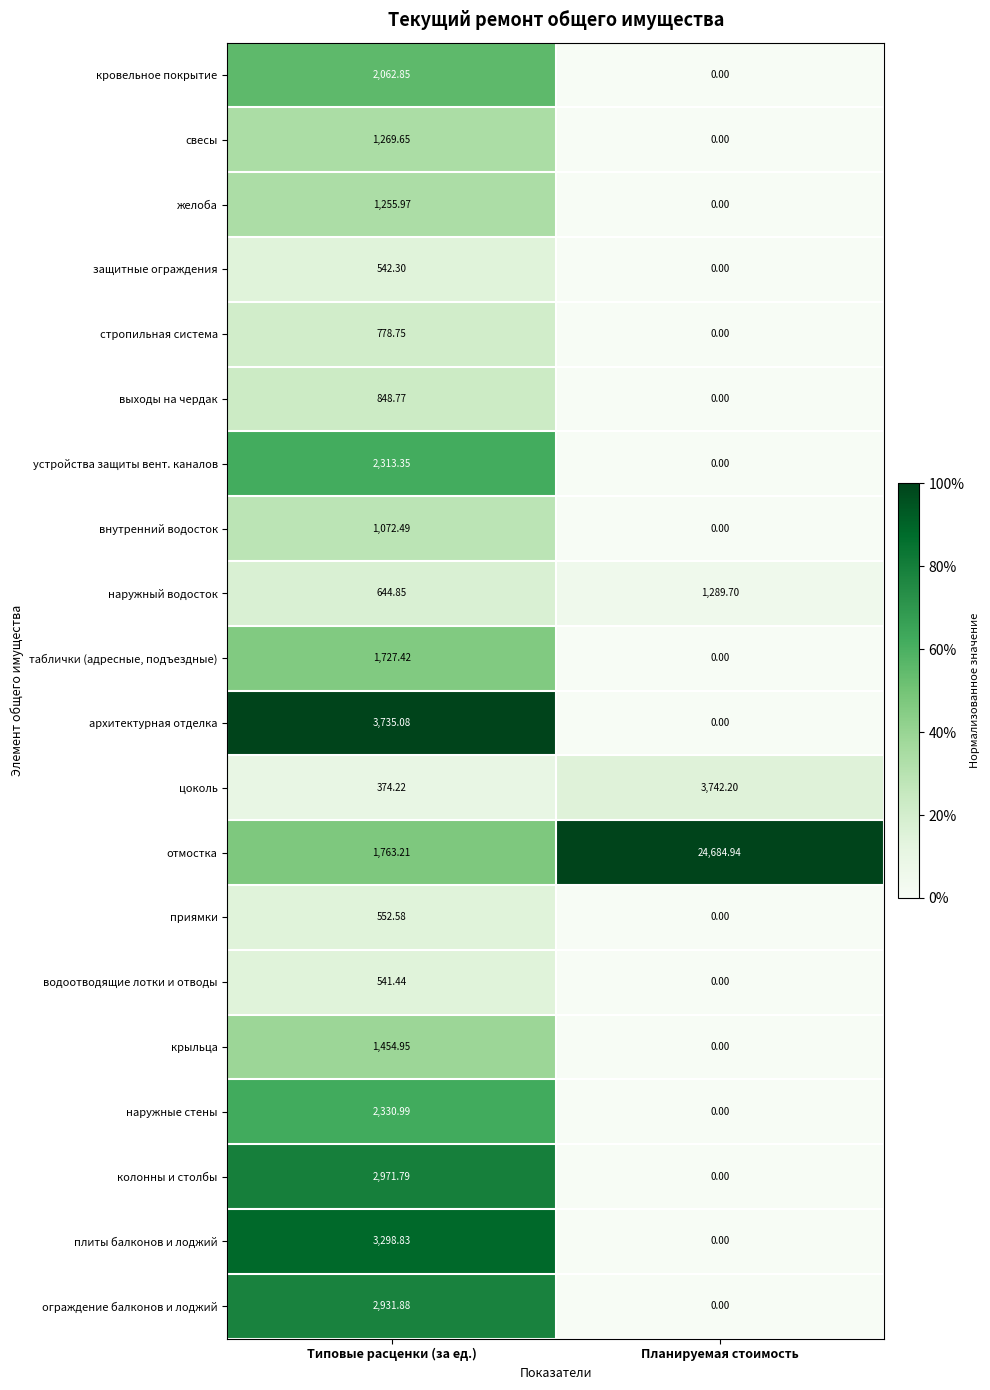

What is the spread (max minus min) of values at Планируемая стоимость?

24684.9